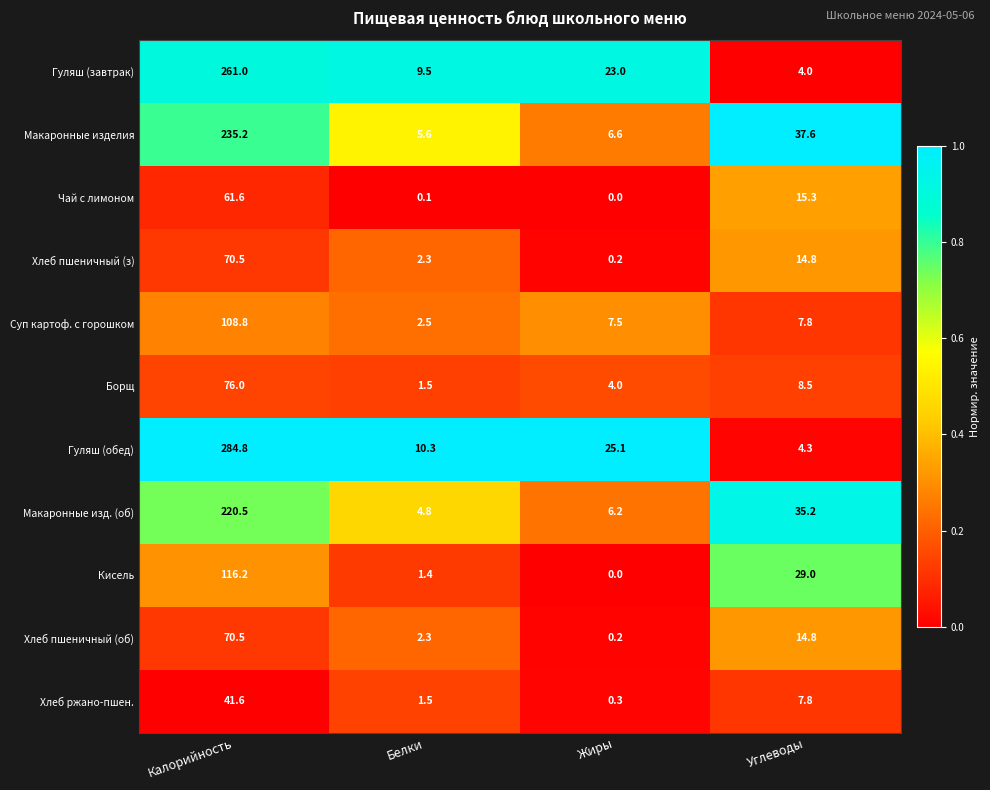

The value of Борщ at Белки is 1.5. True or false?

True